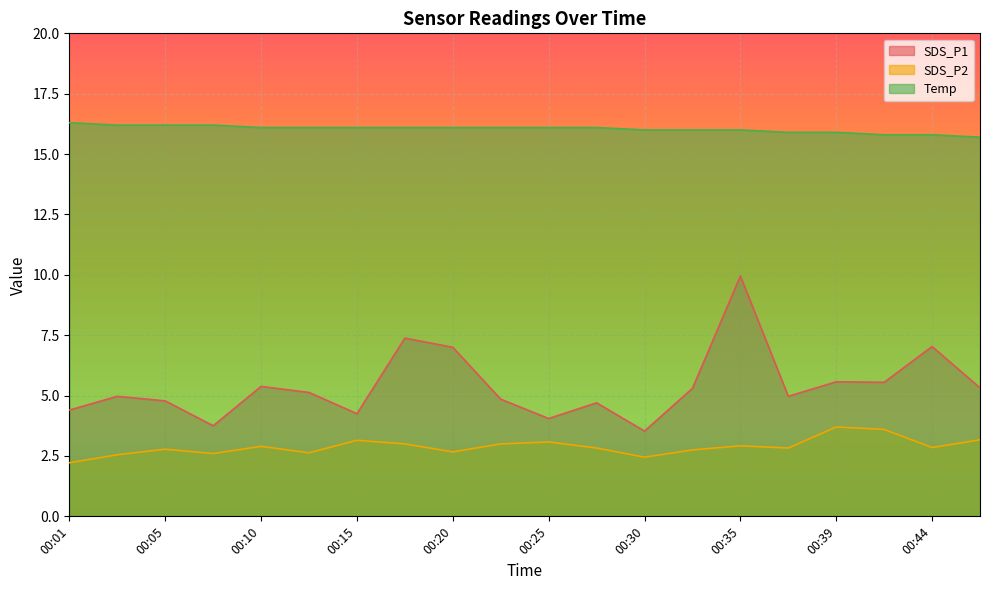

What is the greatest value displayed?

16.3